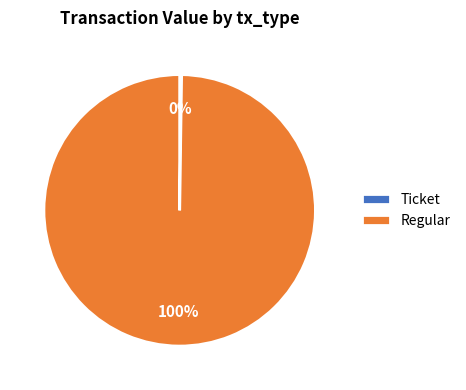

Is Regular the majority of the pie?

Yes